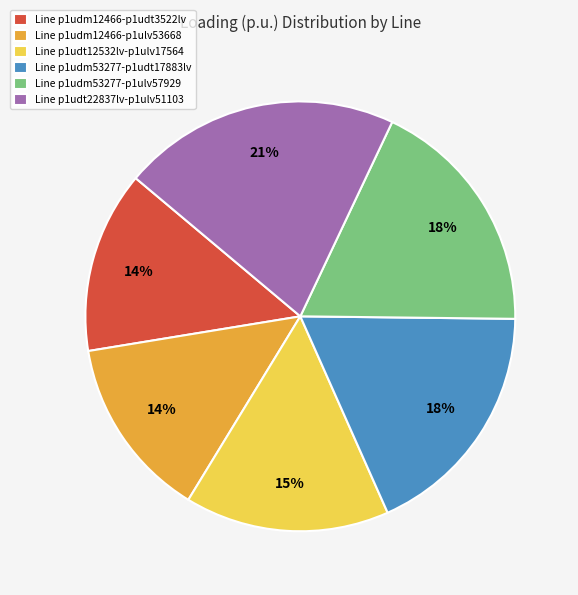

The Line p1udt12532lv-p1ulv17564 slice represents 15% of the pie. True or false?

True